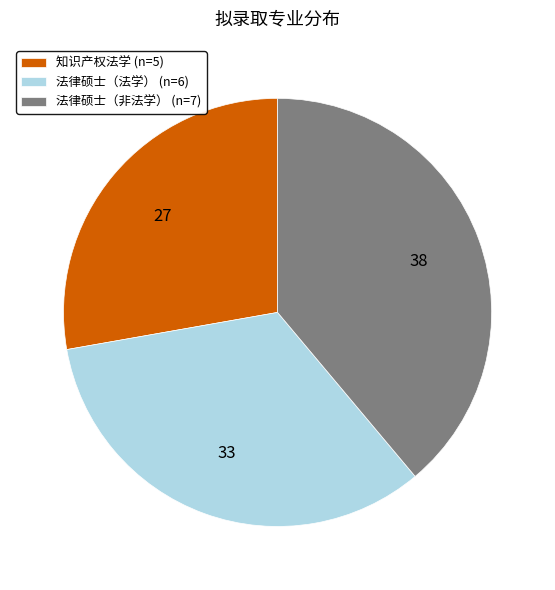

What is the smallest slice in the pie chart?

知识产权法学